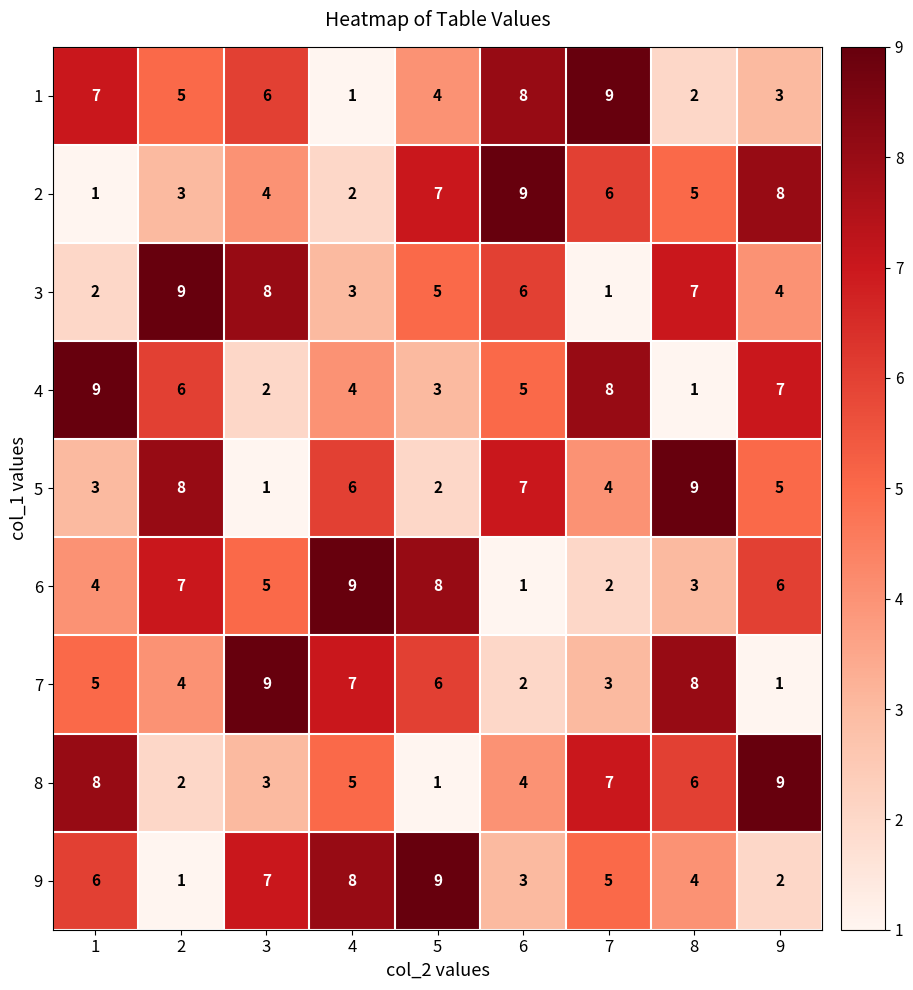

What value does the 4 series have at 4?

4